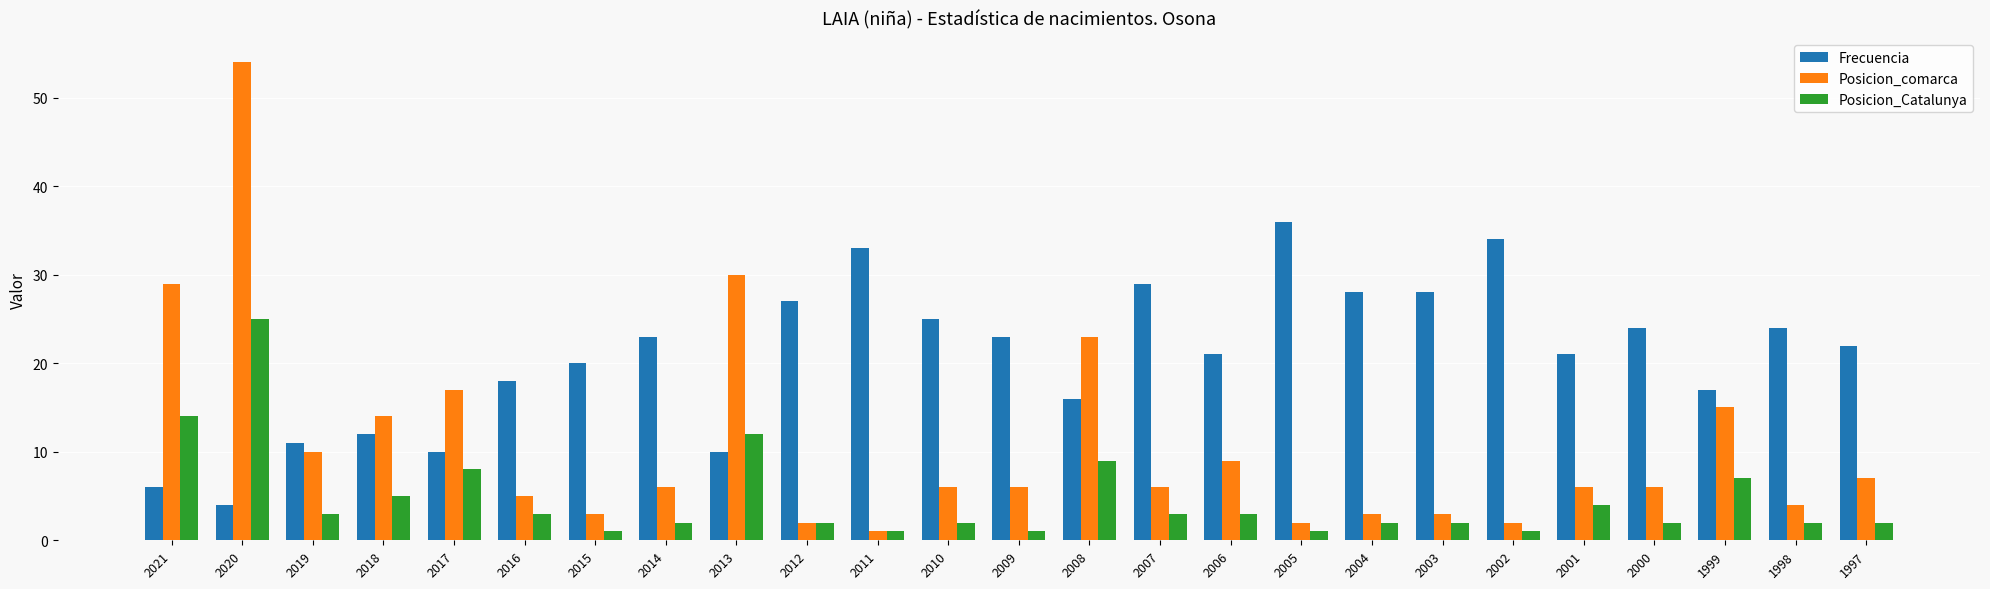

What are all the series names shown in the legend?

Frecuencia, Posicion_comarca, Posicion_Catalunya